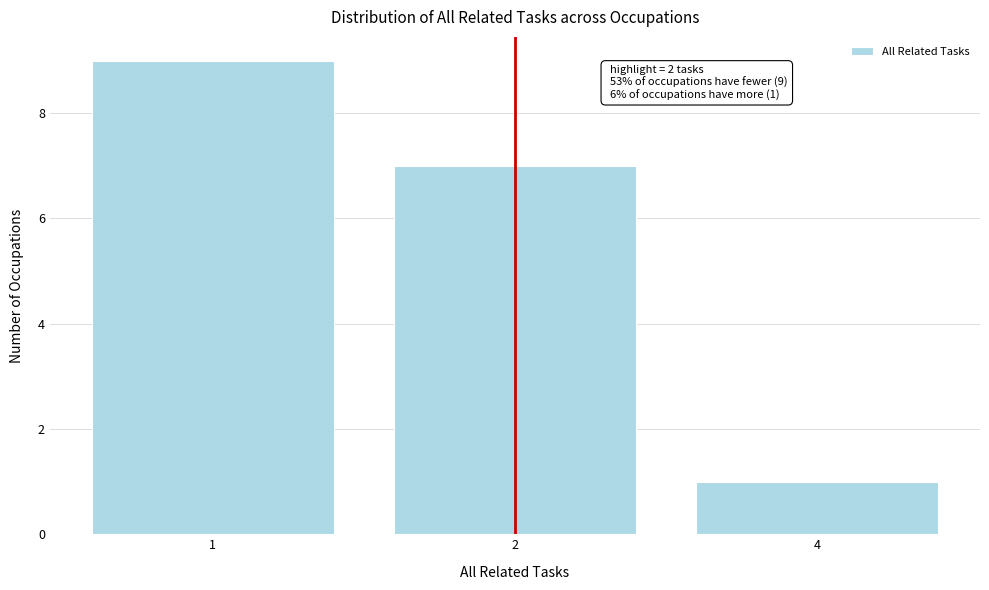

Reading left to right, extract all data points from this chart.

1=9	2=7	4=1